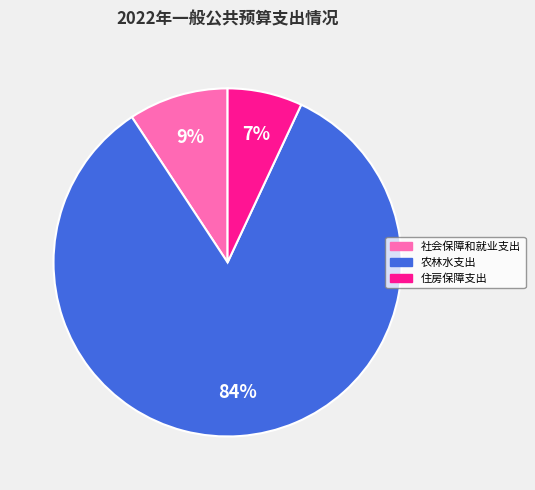

How many slices are in this pie chart?

3